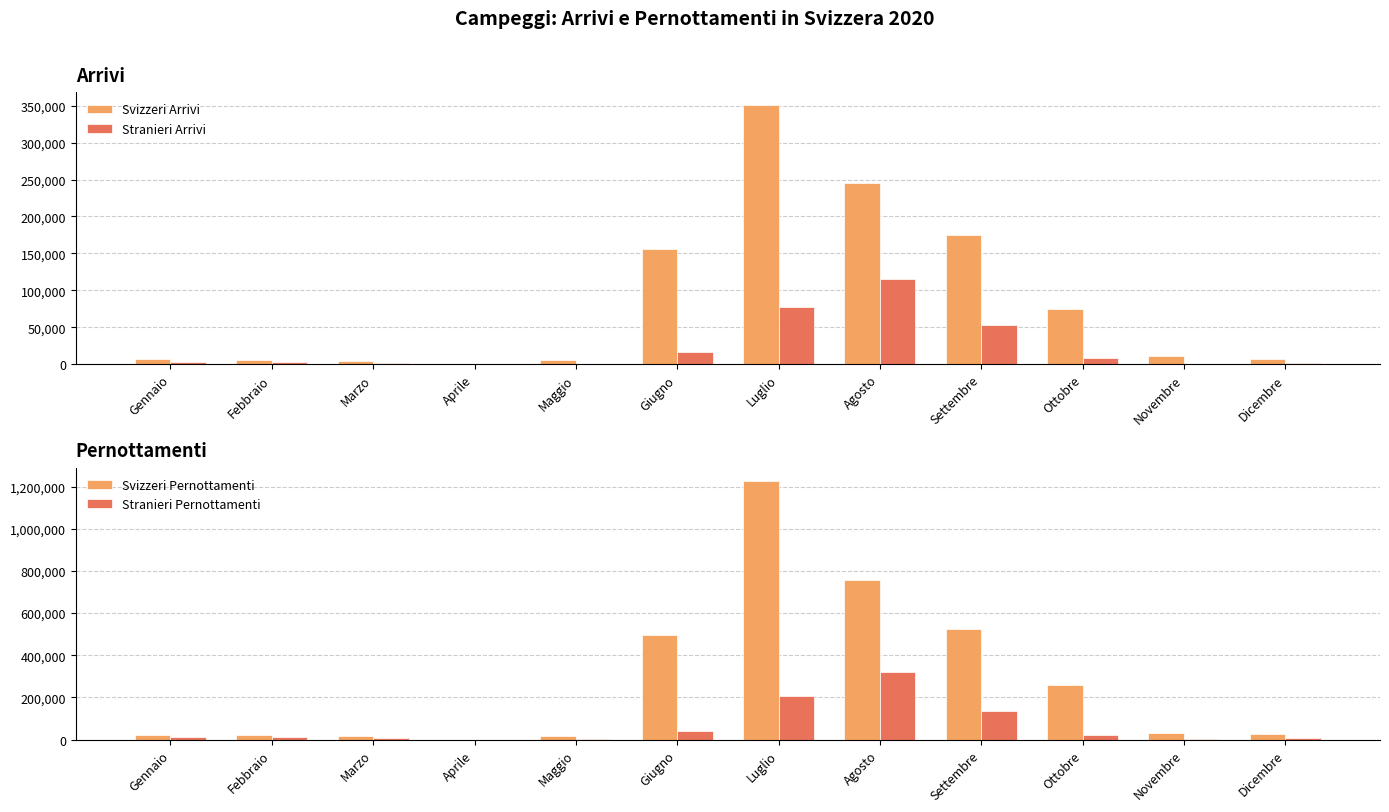

Between Aprile and Febbraio, which is larger?

Febbraio